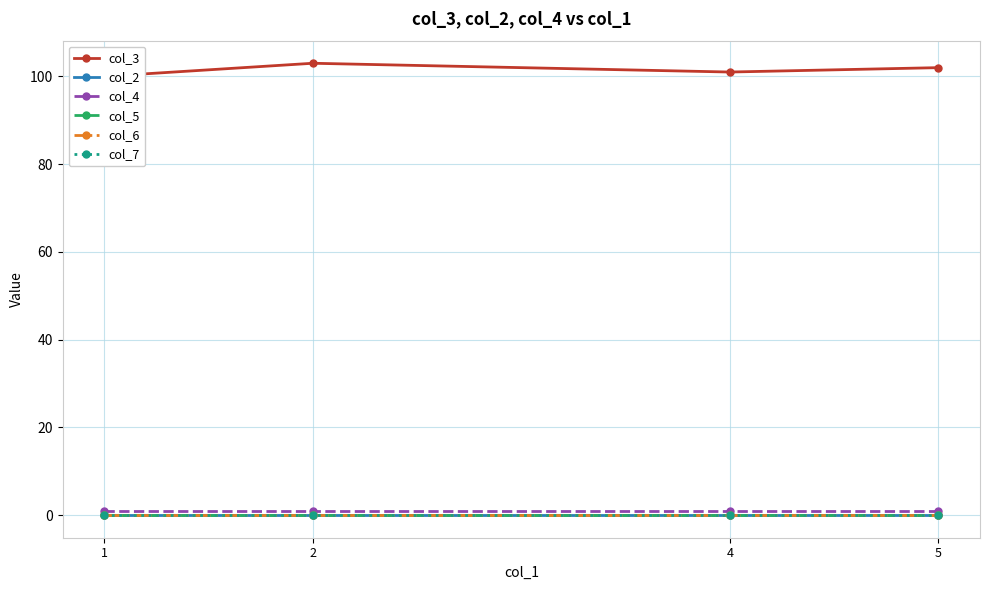

How many series are shown in this chart?

6